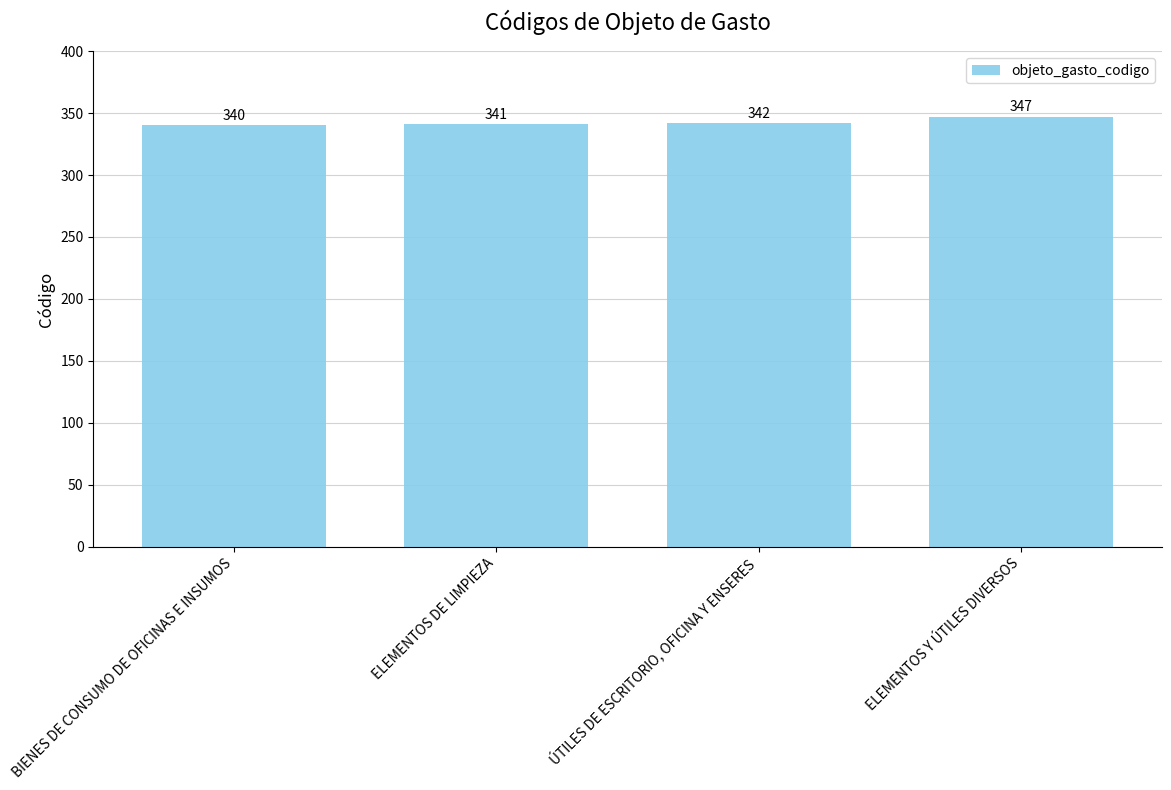

Reading left to right, extract all data points from this chart.

340	341	342	347